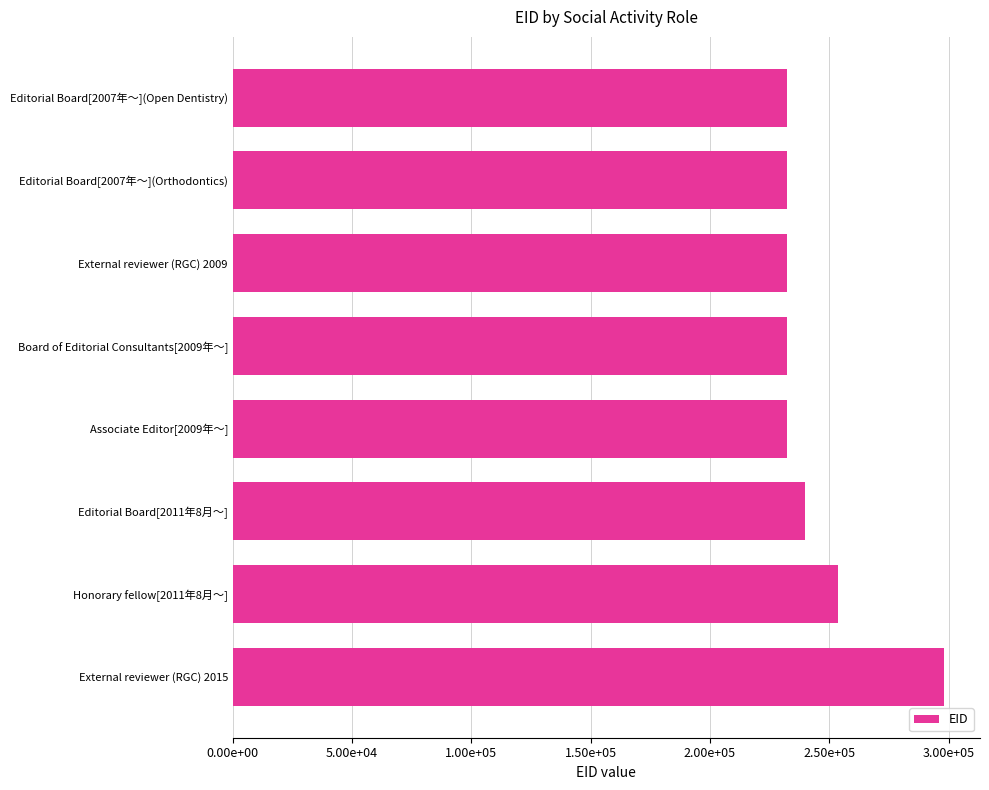

Are the bars grouped side by side (vs. stacked)?

No